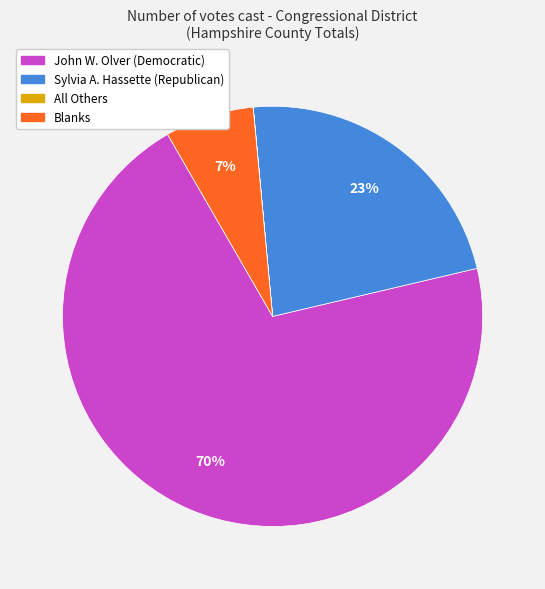

Which slice is the largest?

John W. Olver (Democratic)